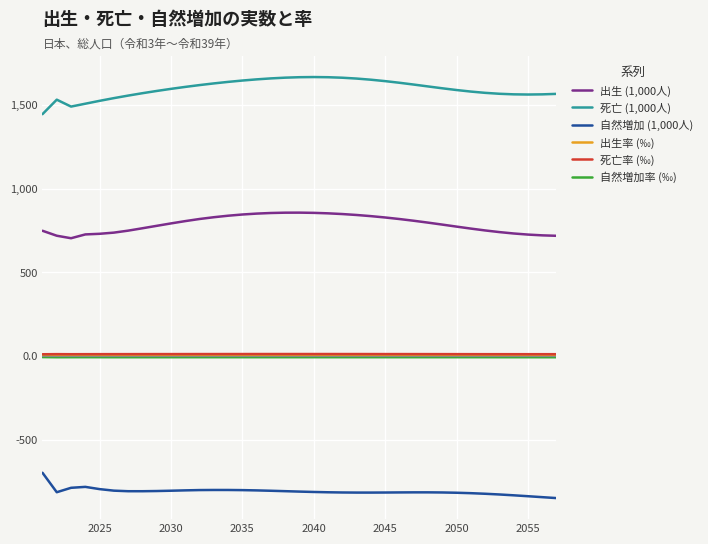

True or false: 自然増加 (1,000人) and 自然増加率 (‰) cross at least once.

False